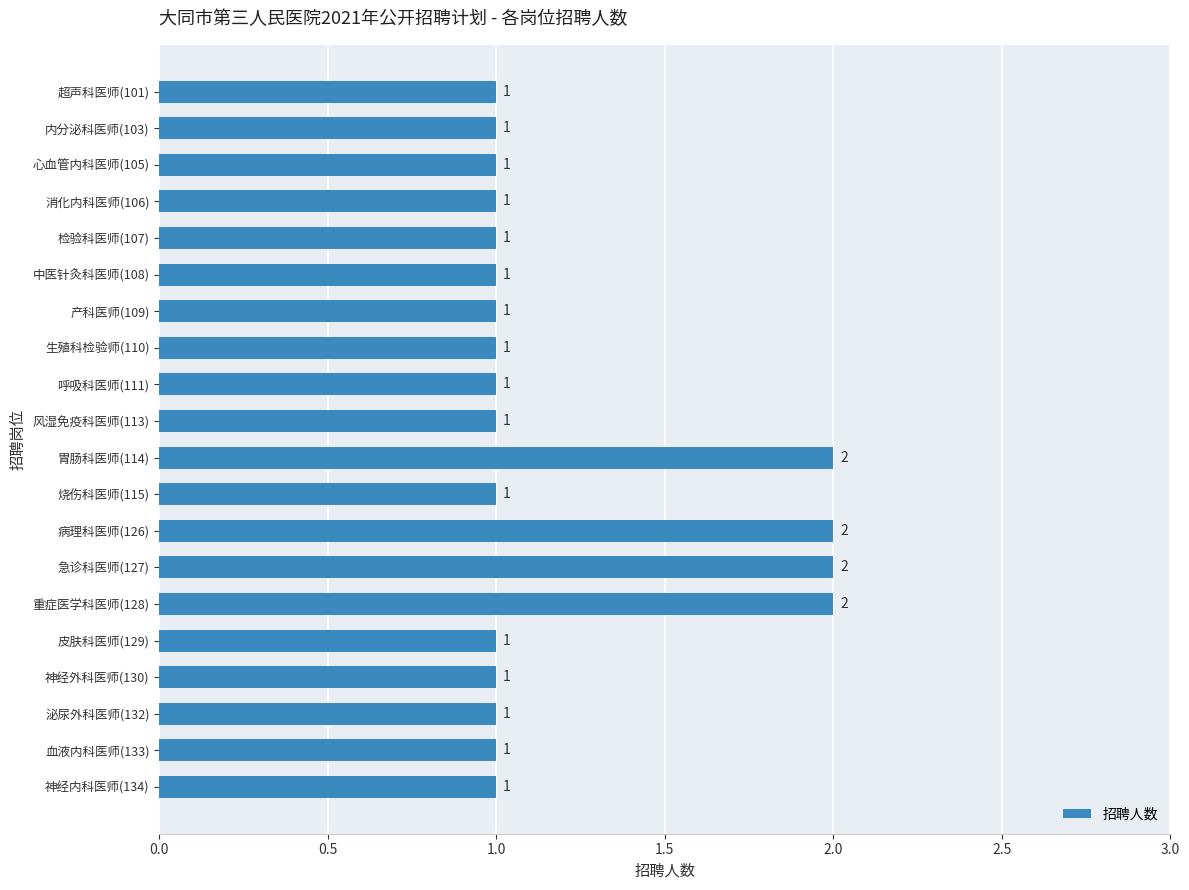

Is it true that the value at 超声科医师(101) is 1?

True